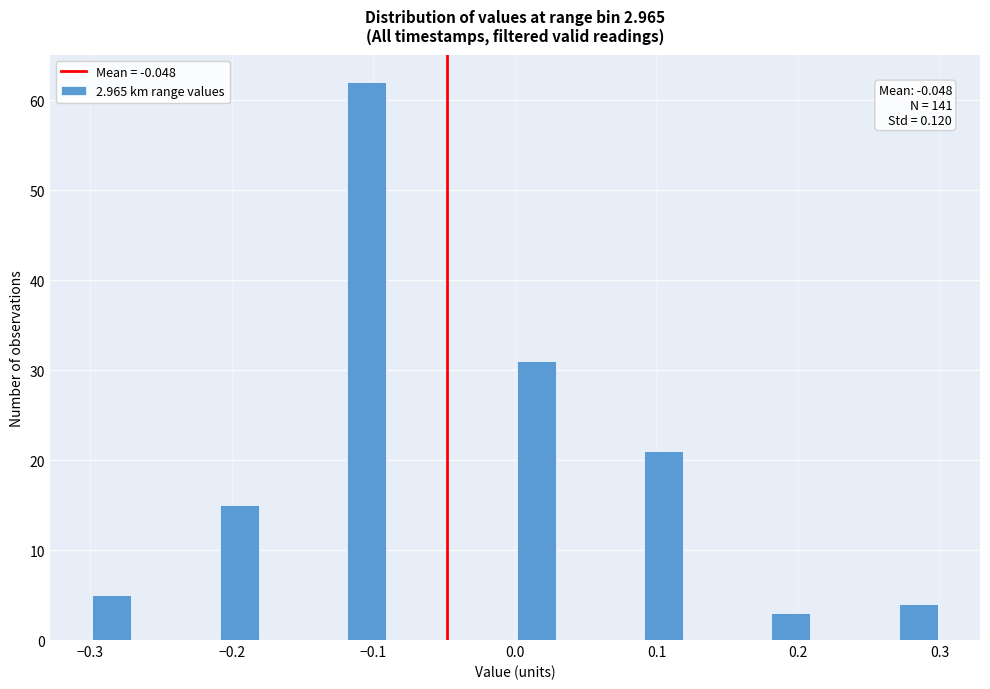

Read against the x-axis, roughly where is the centre of the tallest bar?

-0.10